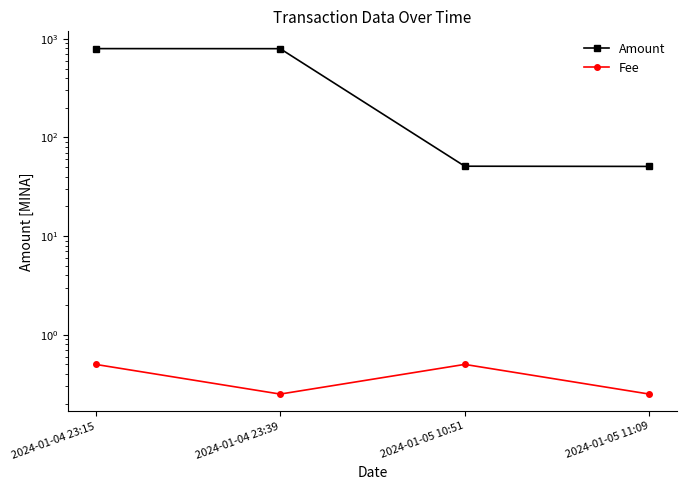

What is the sum of all Amount values?

1694.4